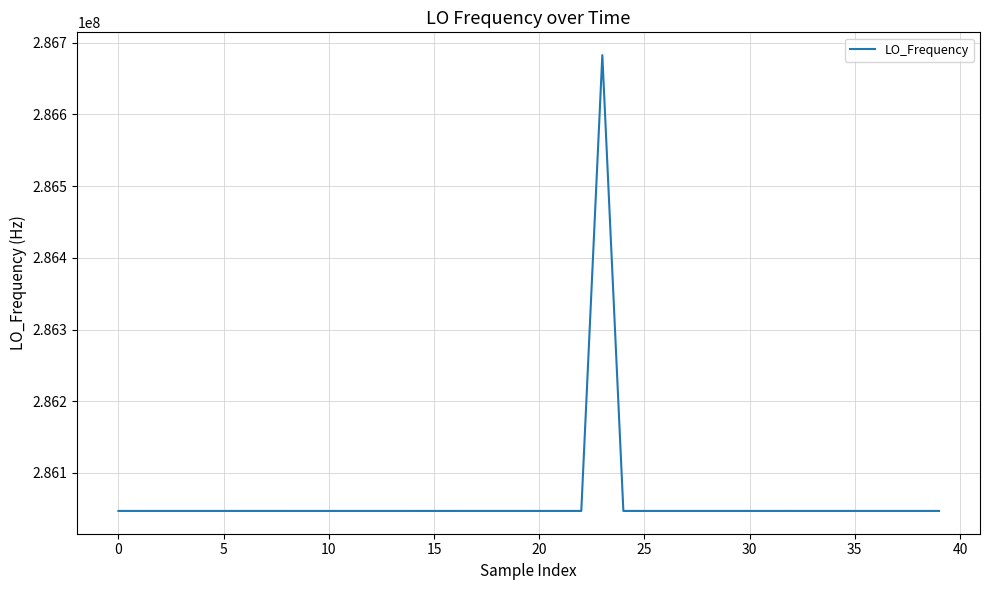

Does the chart display data point markers on the line(s)?

No